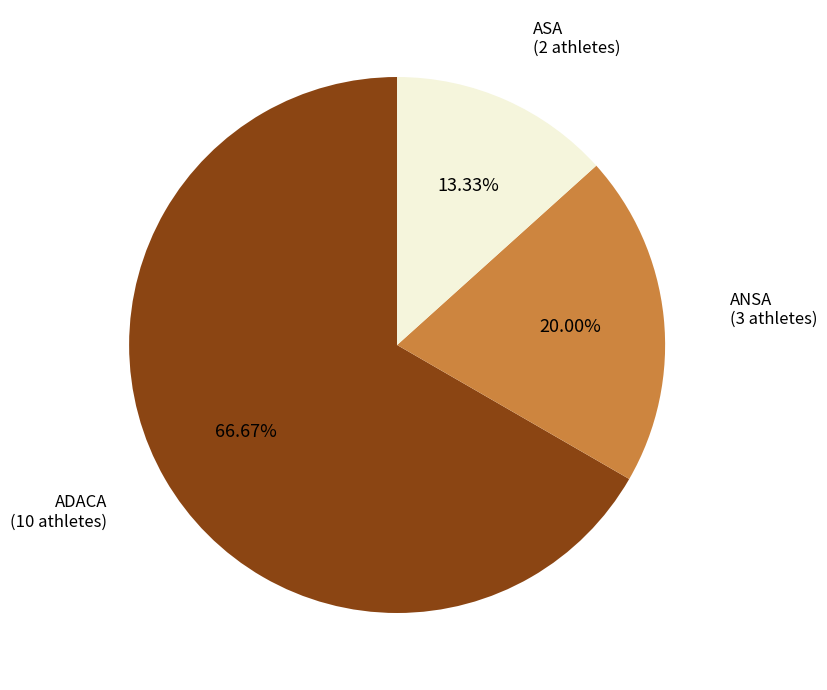

How many slices are in this pie chart?

3